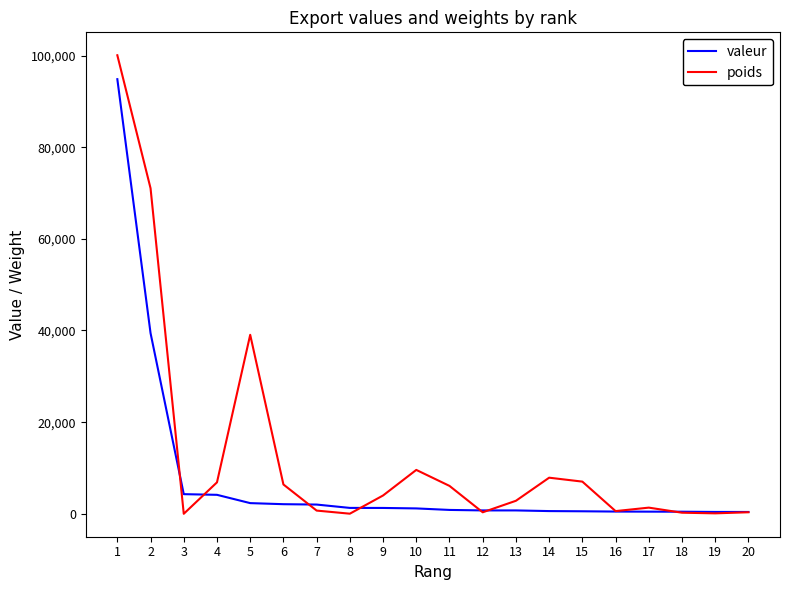

Rank the series by their average value, from lowest to highest.

valeur, poids